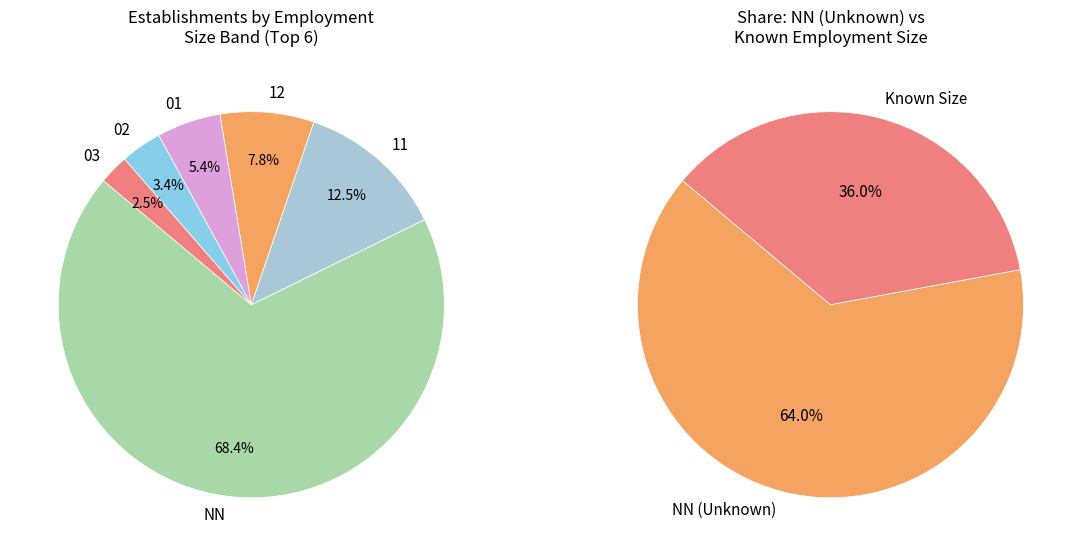

The 12 slice represents 1% of the pie. True or false?

False